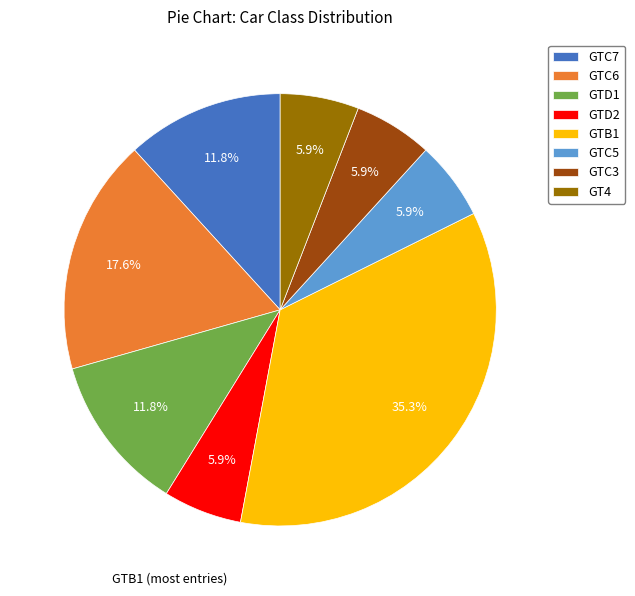

Does GT4 represent more than half of the total?

No